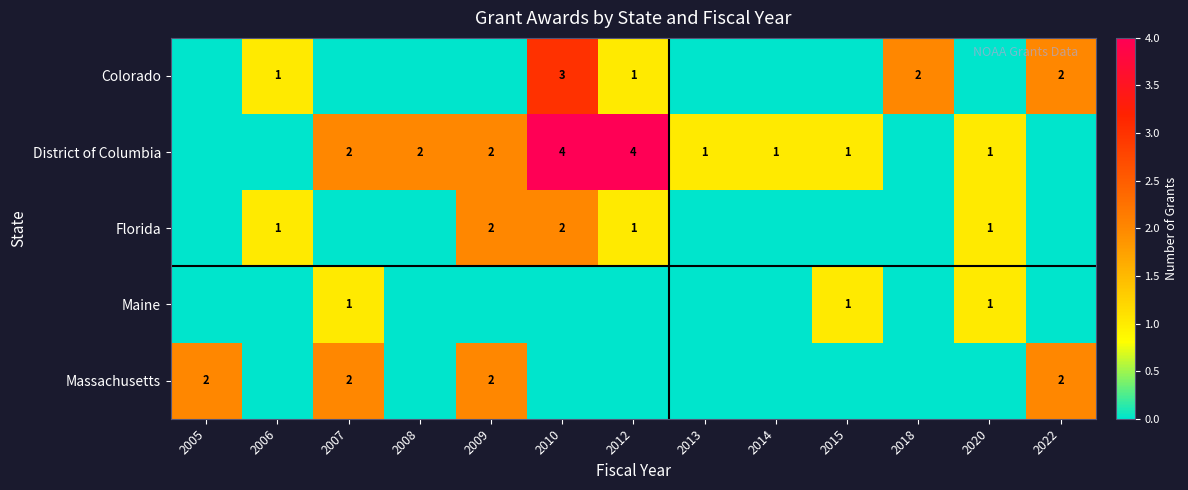

What is the total value across all series at 2009?

6